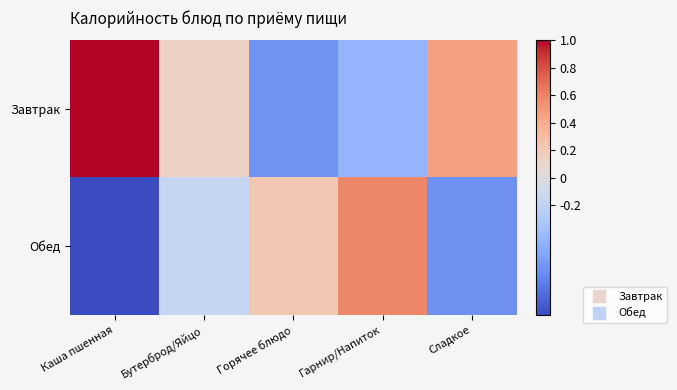

What is the spread (max minus min) of values at Каша пшенная?

2.0